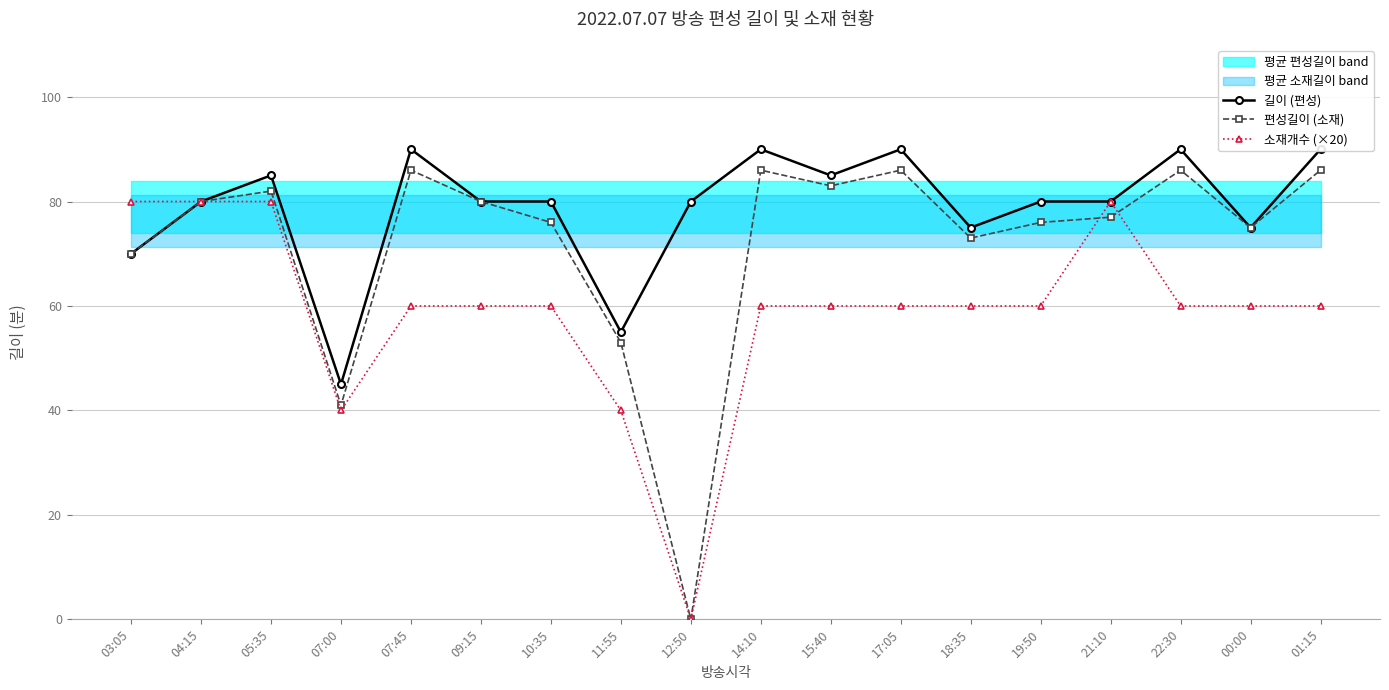

At 11:55, list the series in order from largest to smallest.

길이 (편성), 편성길이 (소재), 소재개수 (×20)